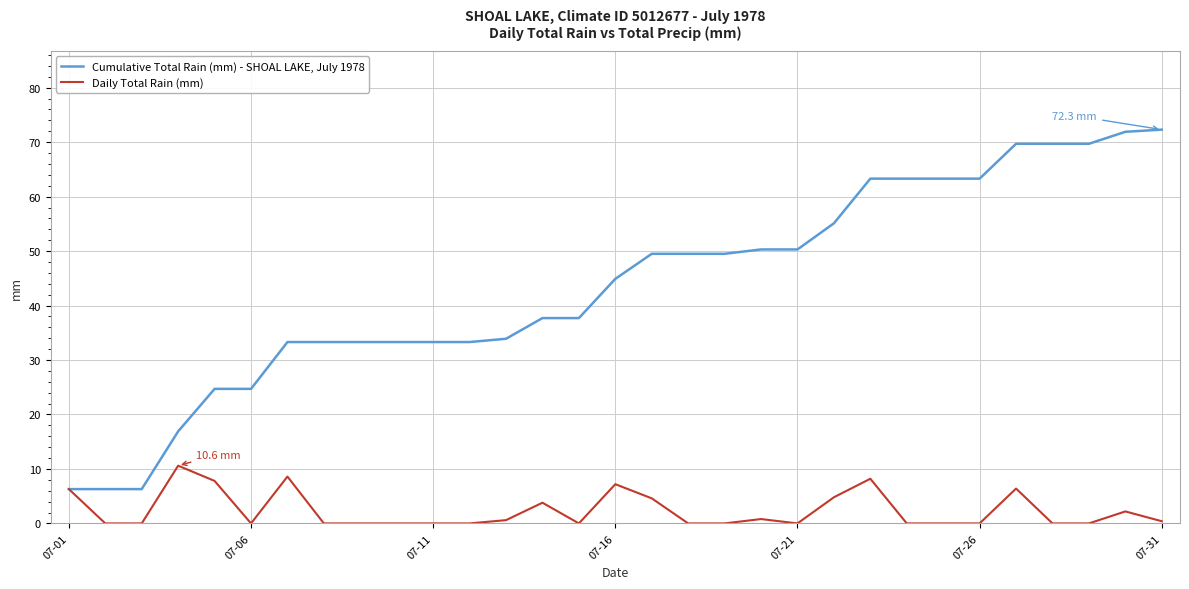

At how many categories does at least one series exceed 15?

28